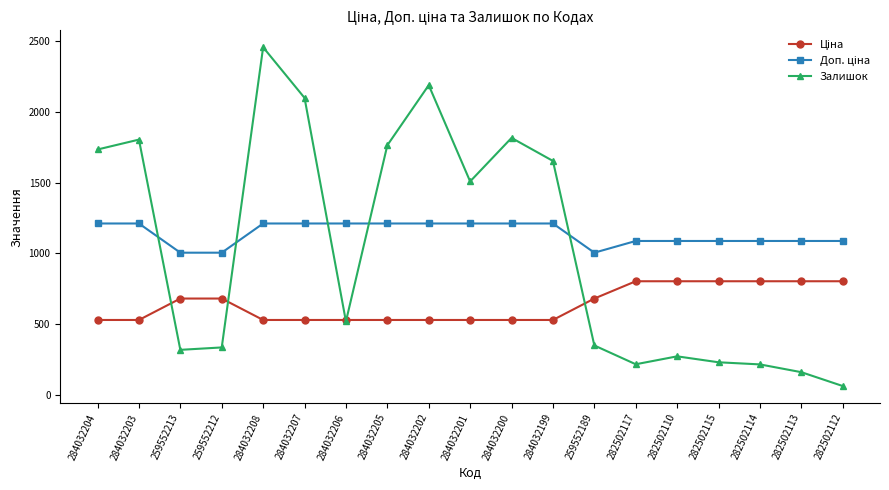

What is the sum of all Залишок values?

19690.0